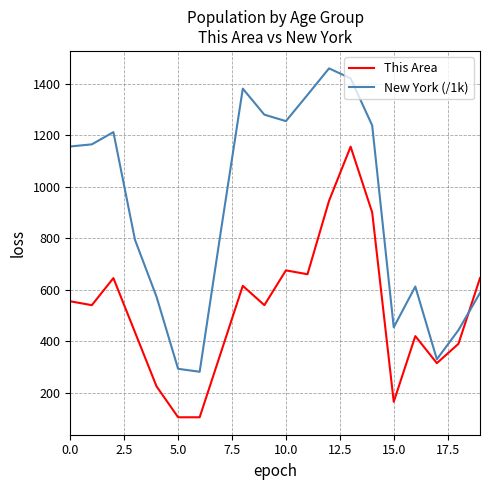

Reading left to right, extract all data points from this chart.

This Area: 555.0	540.0	645.0	435.0	225.0	105.0	105.0	360.0	615.0	540.0	675.0	660.0	945.0	1155.0	900.0	165.0	420.0	315.0	390.0	645.0
New York (/1k): 1155.8	1164.0	1211.5	793.7	572.6	293.1	281.6	836.3	1380.2	1279.2	1254.1	1355.9	1458.8	1419.9	1237.4	454.0	612.3	330.2	443.1	587.4